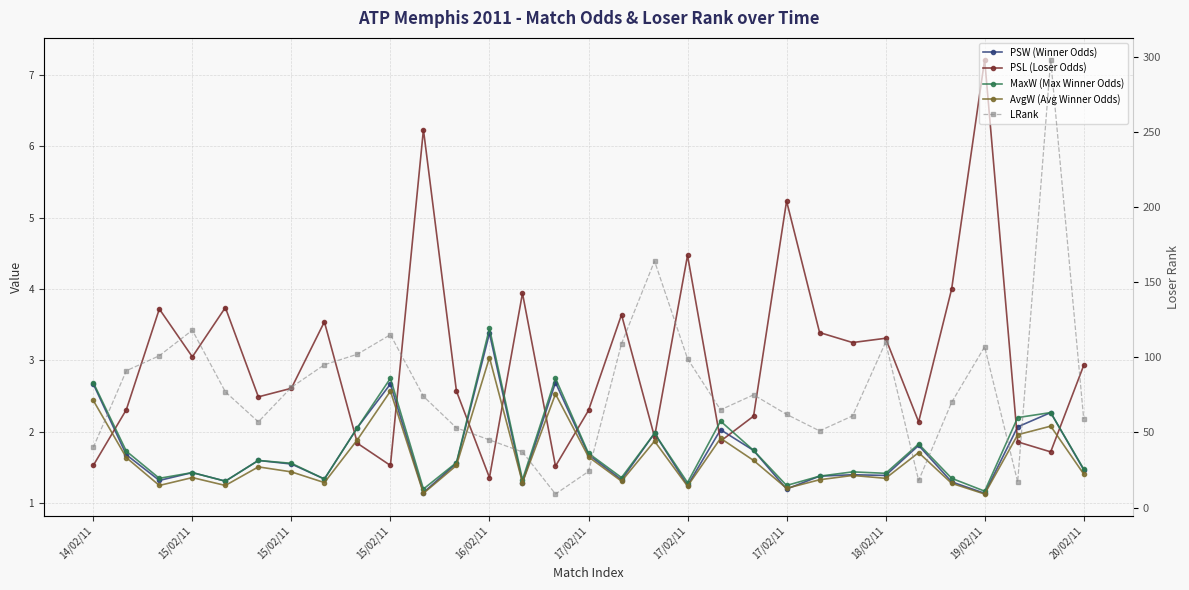

What is the difference between the second highest and second lowest values in the PSL (Loser Odds) series?

4.7